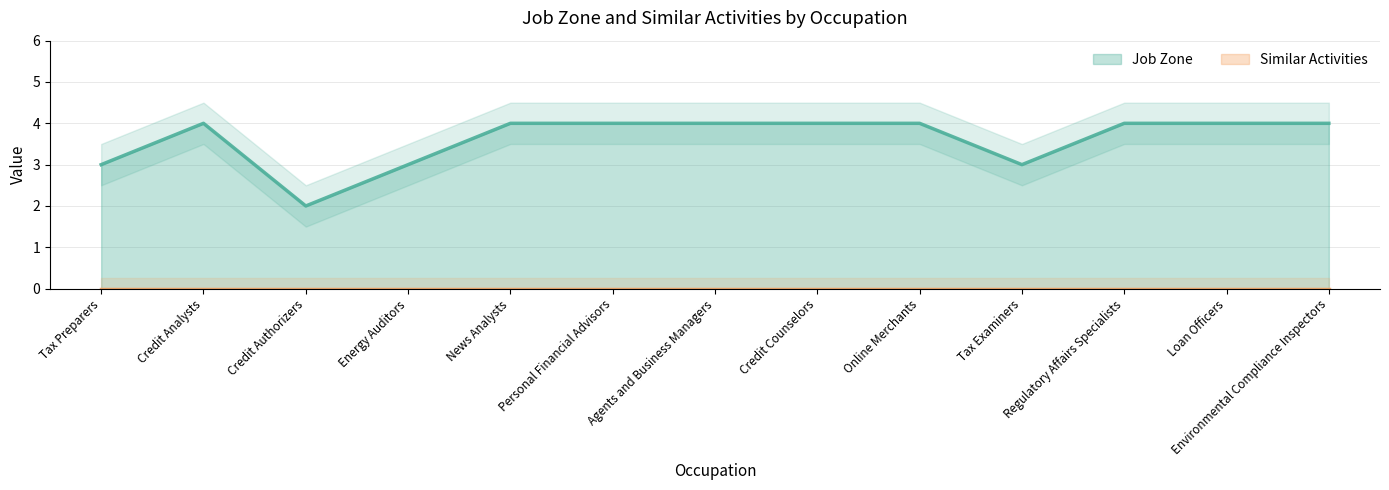

What is the label of the 4th point from the left?

Energy Auditors